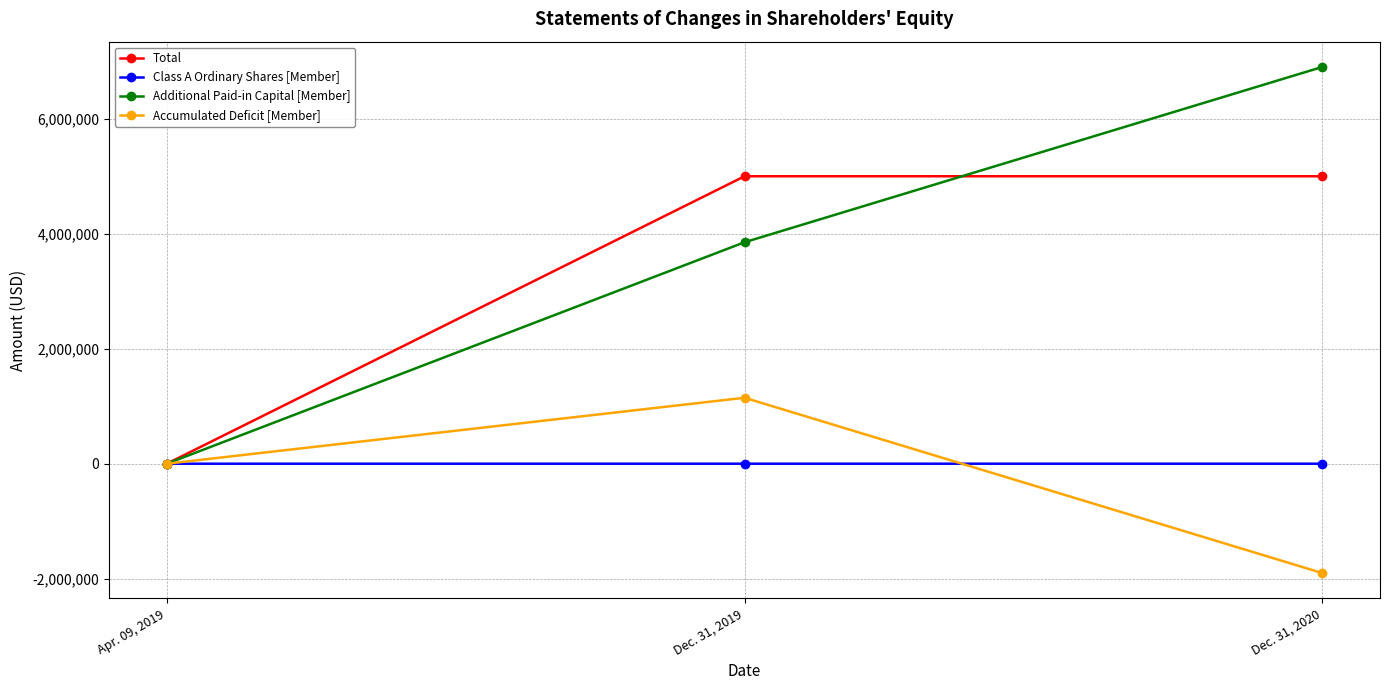

At which category does the chart reach its minimum across all series?

Dec. 31, 2020